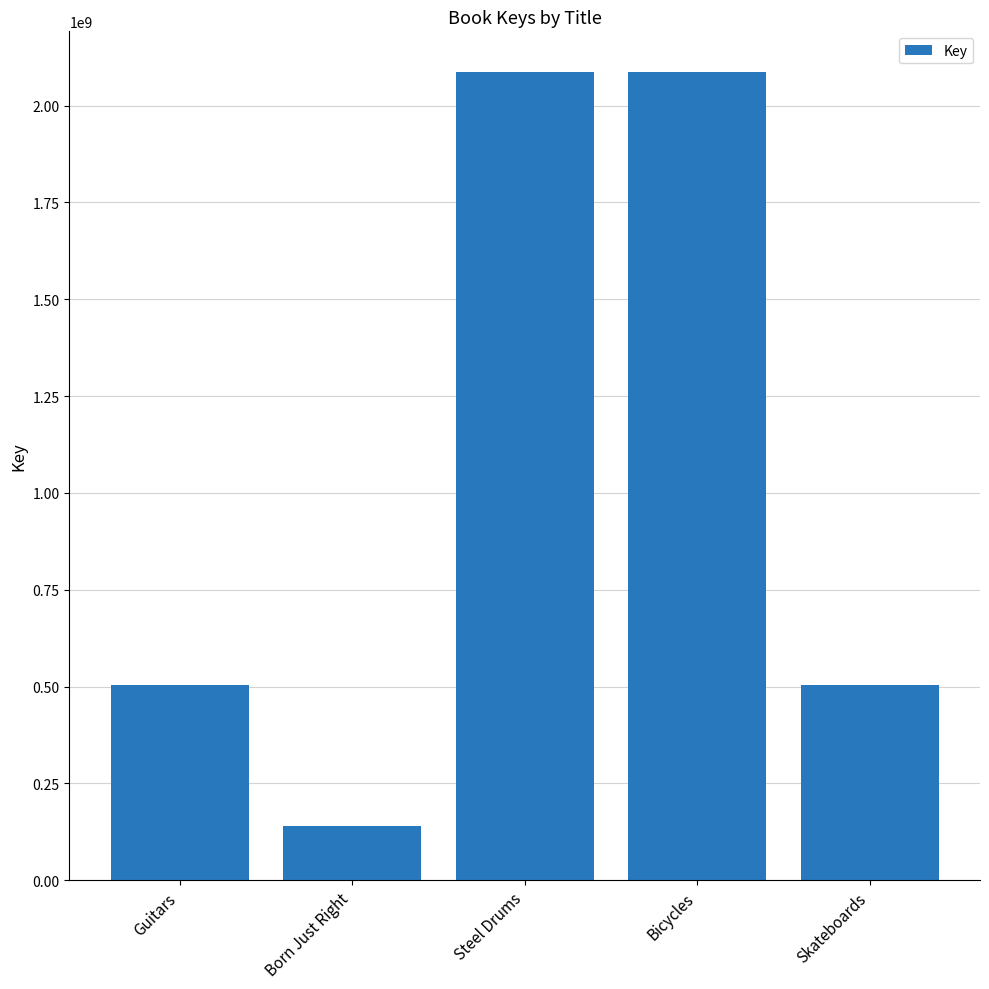

What is the ratio of the value at Born Just Right to the value at Steel Drums?

0.1